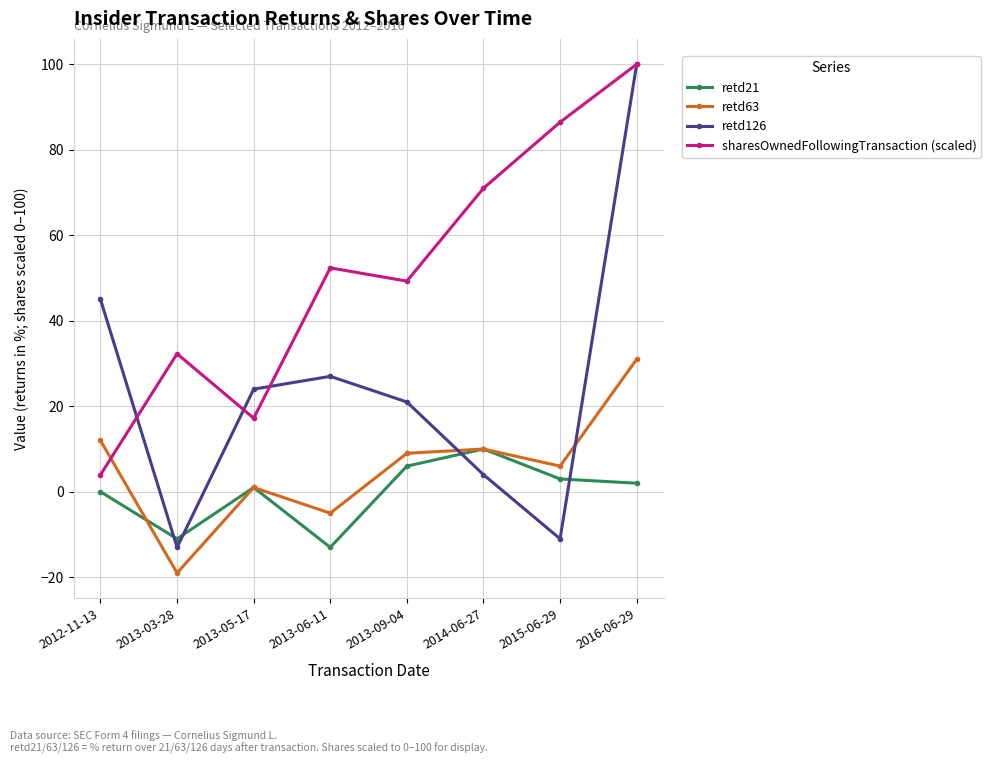

Which series has the widest spread of values?

retd126